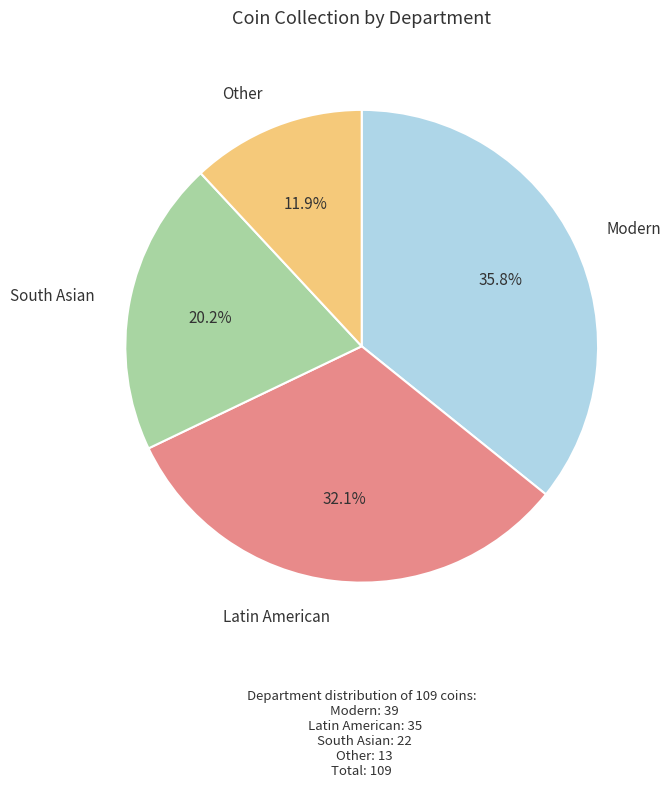

Is there a majority slice in this chart?

No